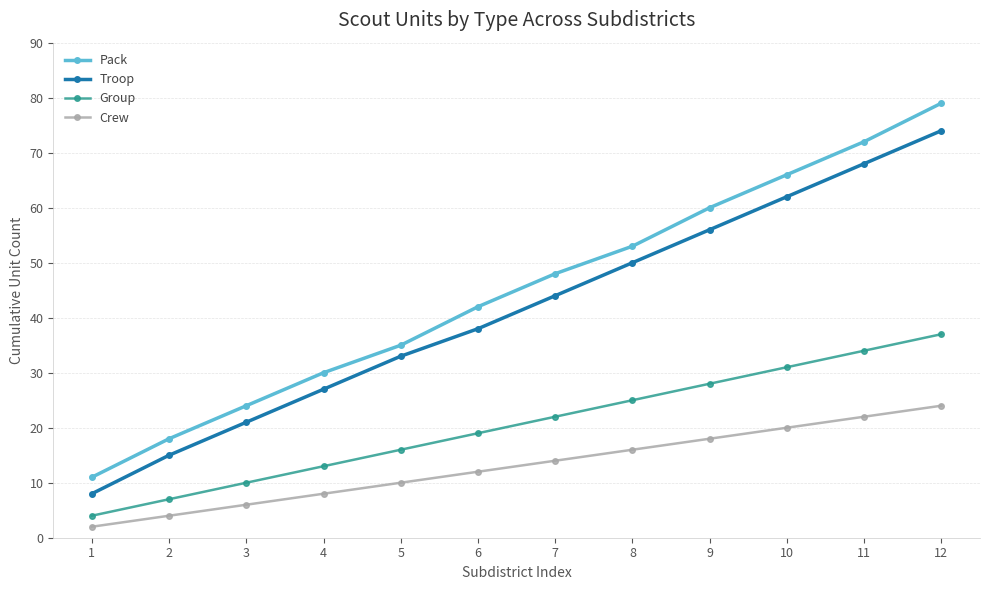

What is the difference between the Troop values at 7 and 1?

36